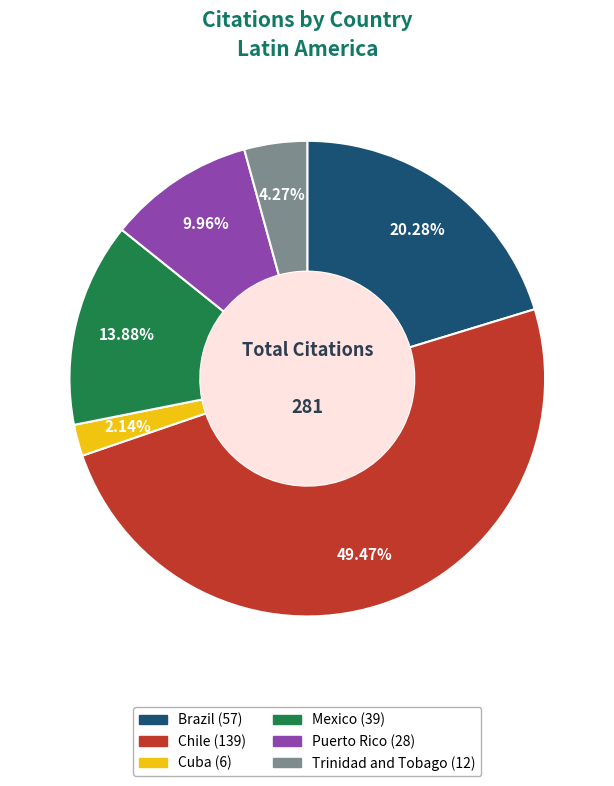

What portion of the pie excludes Brazil?

79.7%